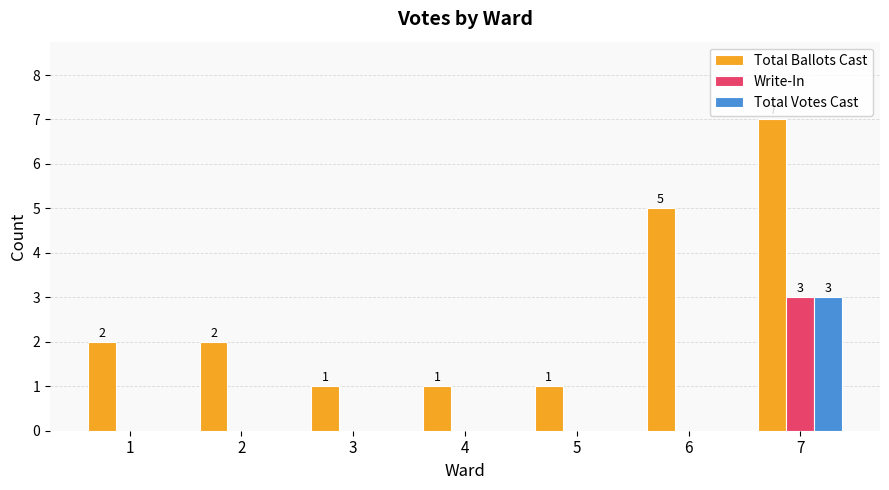

Is the value of Write-In at 7 greater than the value of Total Votes Cast at 6?

Yes